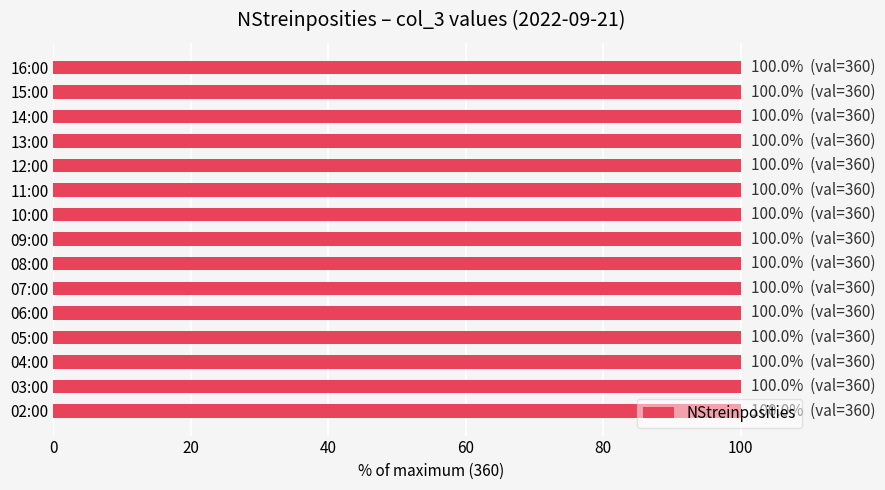

Is it true that the value at 23:00 is 104?

False